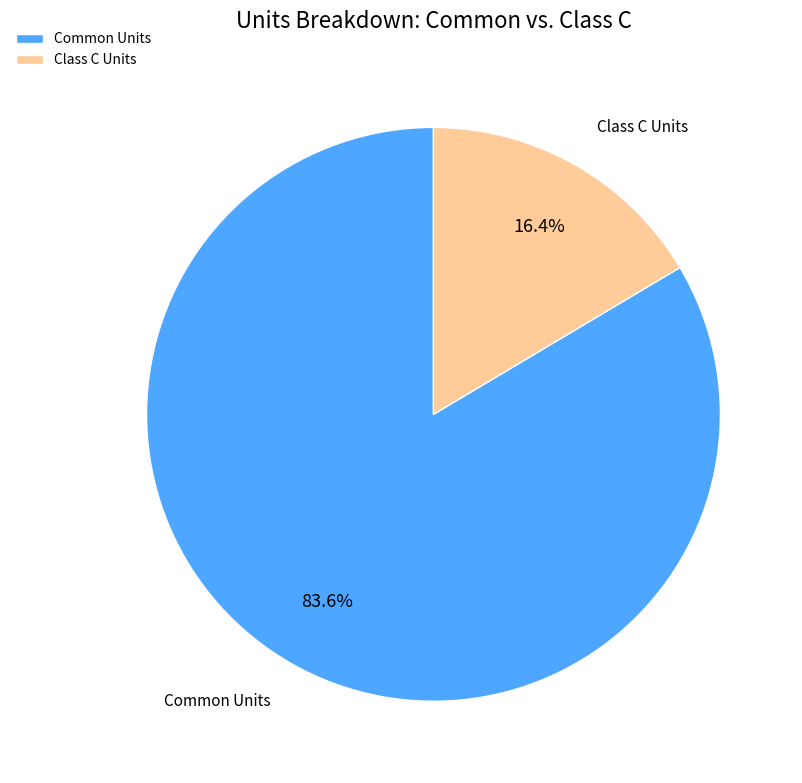

True or false: Common Units accounts for 84% of the total.

True